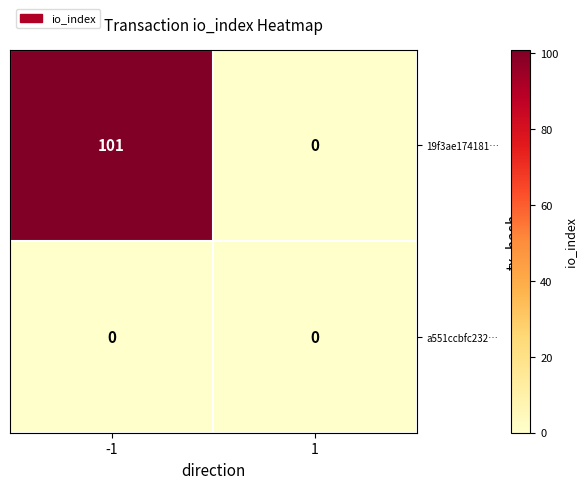

The 19f3ae174181… series shows 101 at -1. True or false?

True